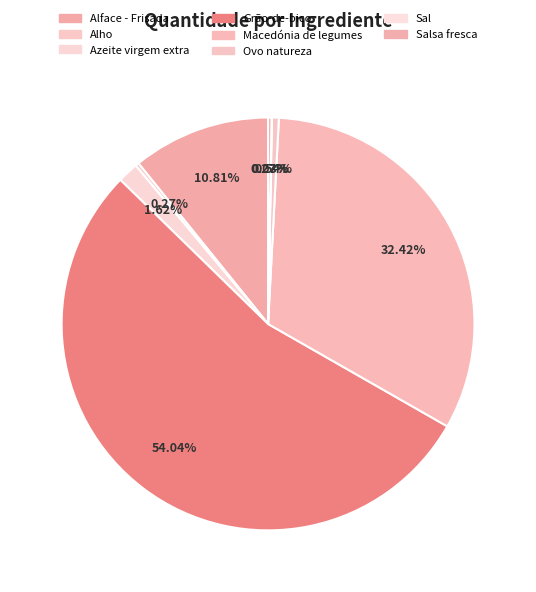

What is the smallest slice in the pie chart?

Sal